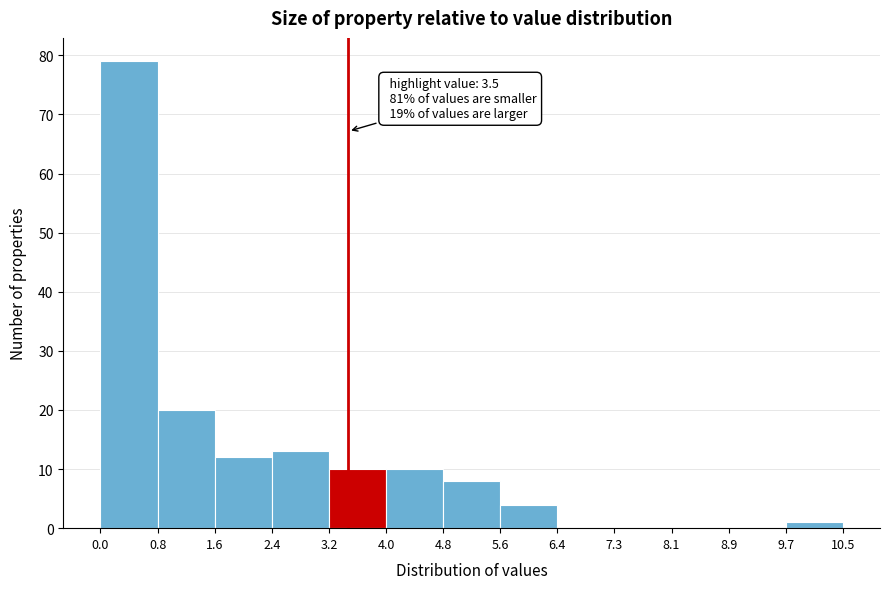

Which range on the x-axis has the tallest bar?

0.0 to 0.8